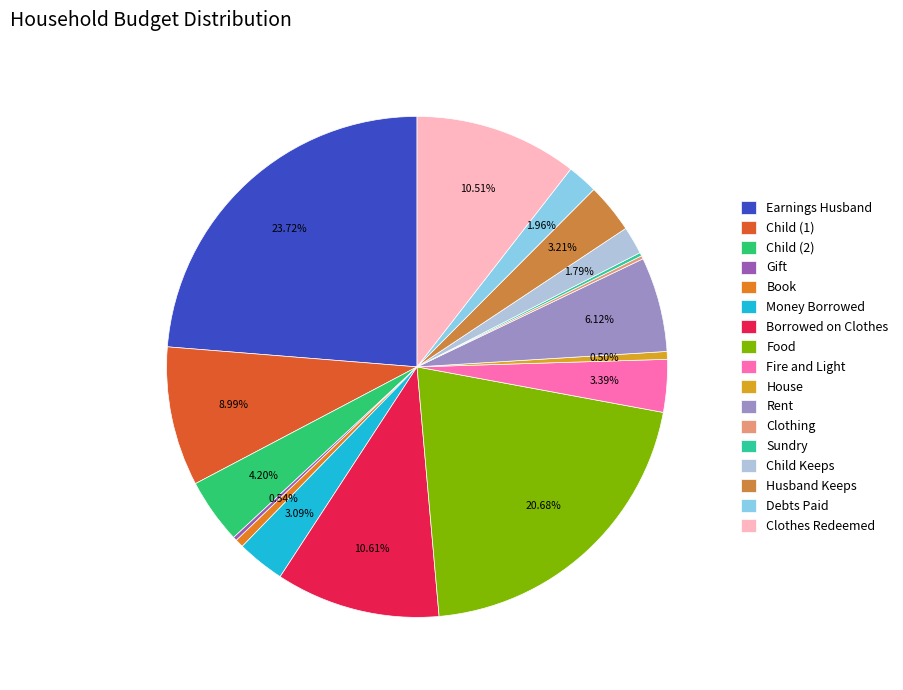

What is the largest slice in the pie chart?

Earnings Husband